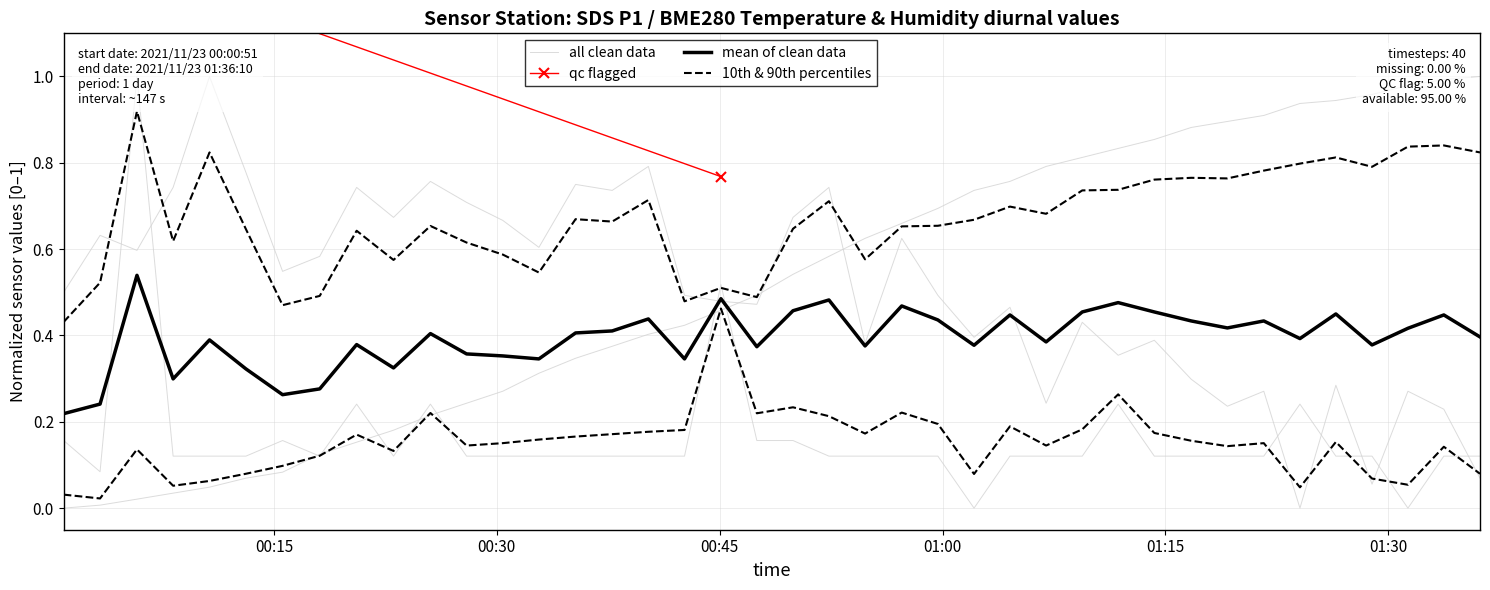

At how many categories does at least one series exceed 0?

40